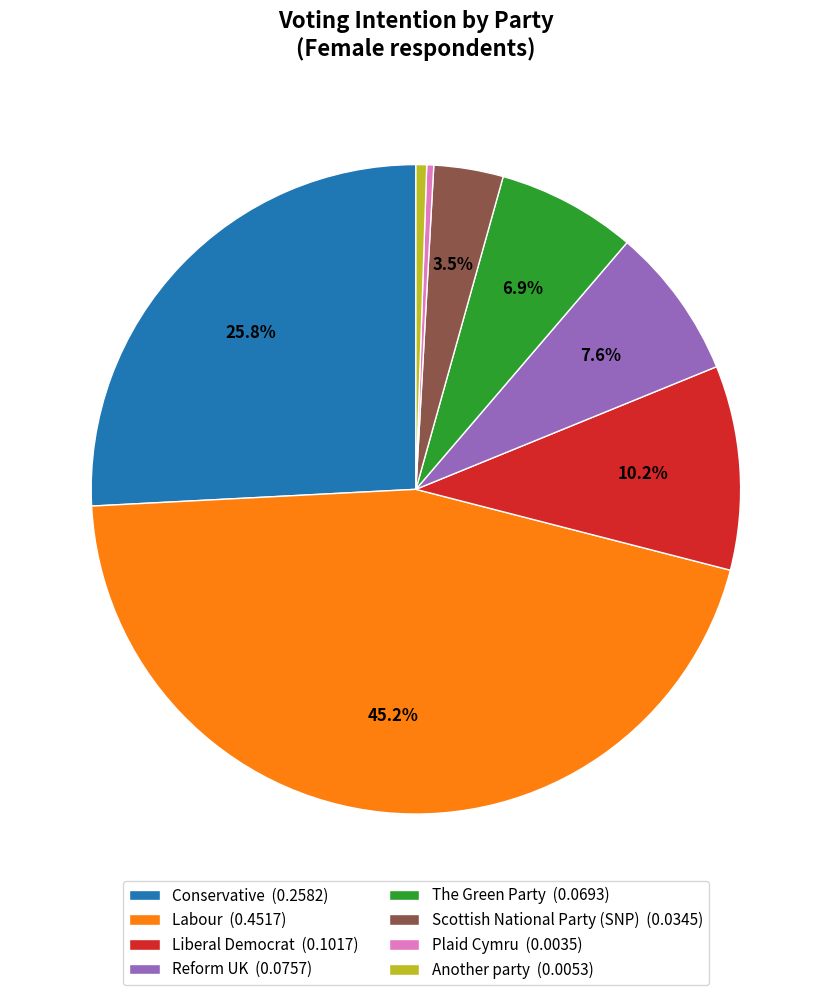

What portion of the pie excludes Labour (0.4517)?

54.8%